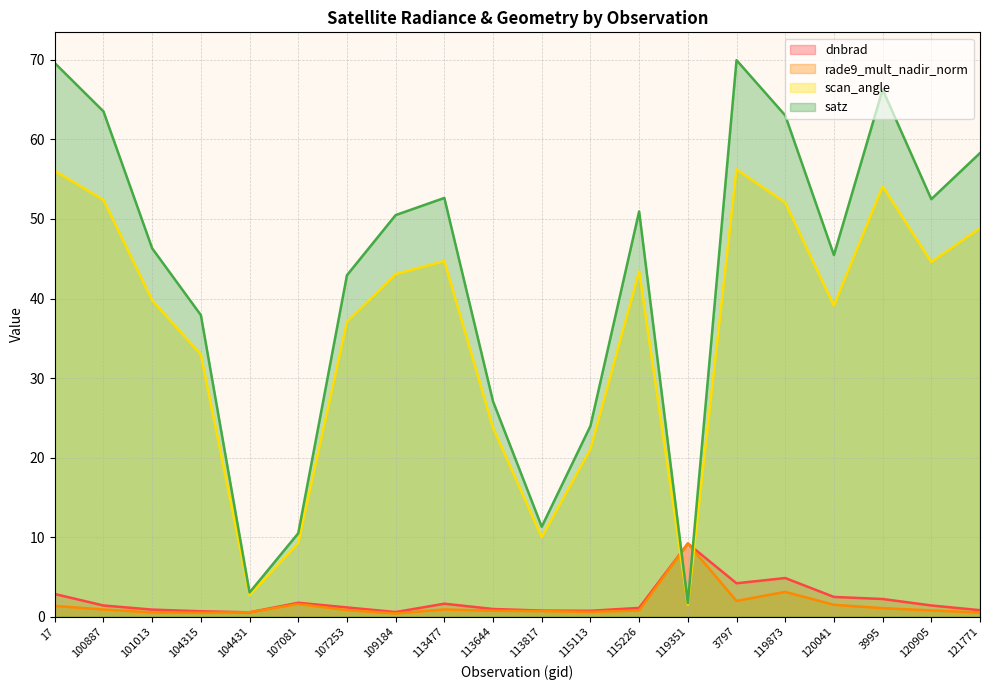

Which series has the widest spread of values?

satz